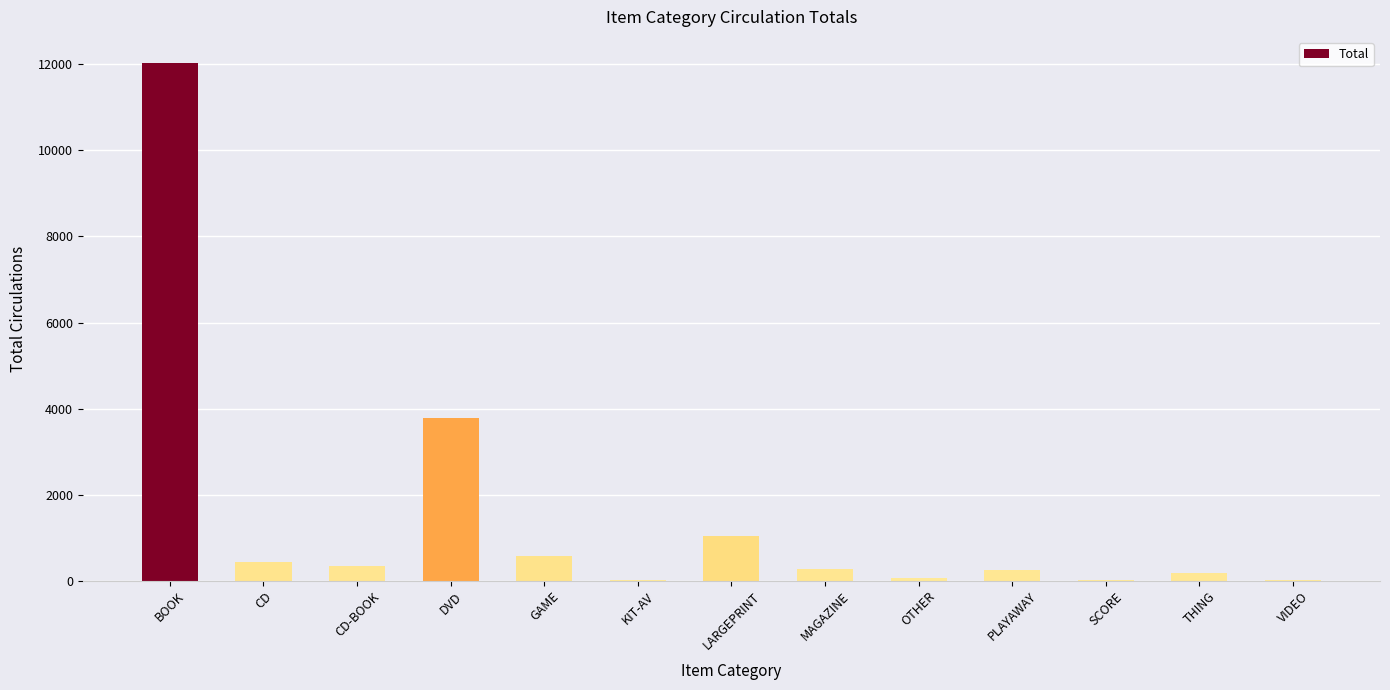

Are the bars horizontal?

No